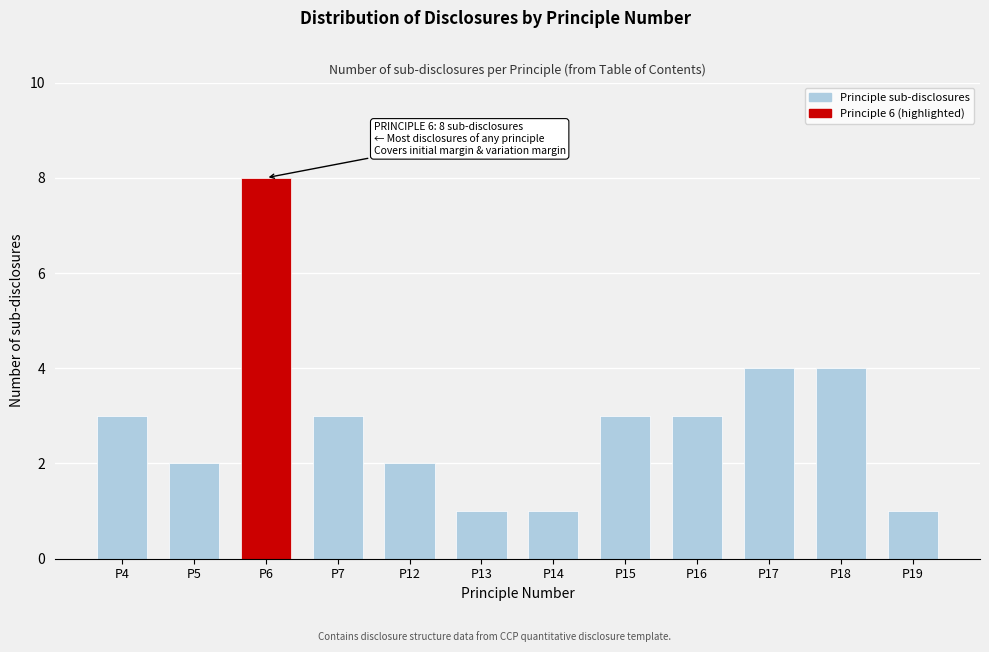

Reading left to right, list all the values displayed in this chart.

P4=3	P5=2	P6=8	P7=3	P12=2	P13=1	P14=1	P15=3	P16=3	P17=4	P18=4	P19=1